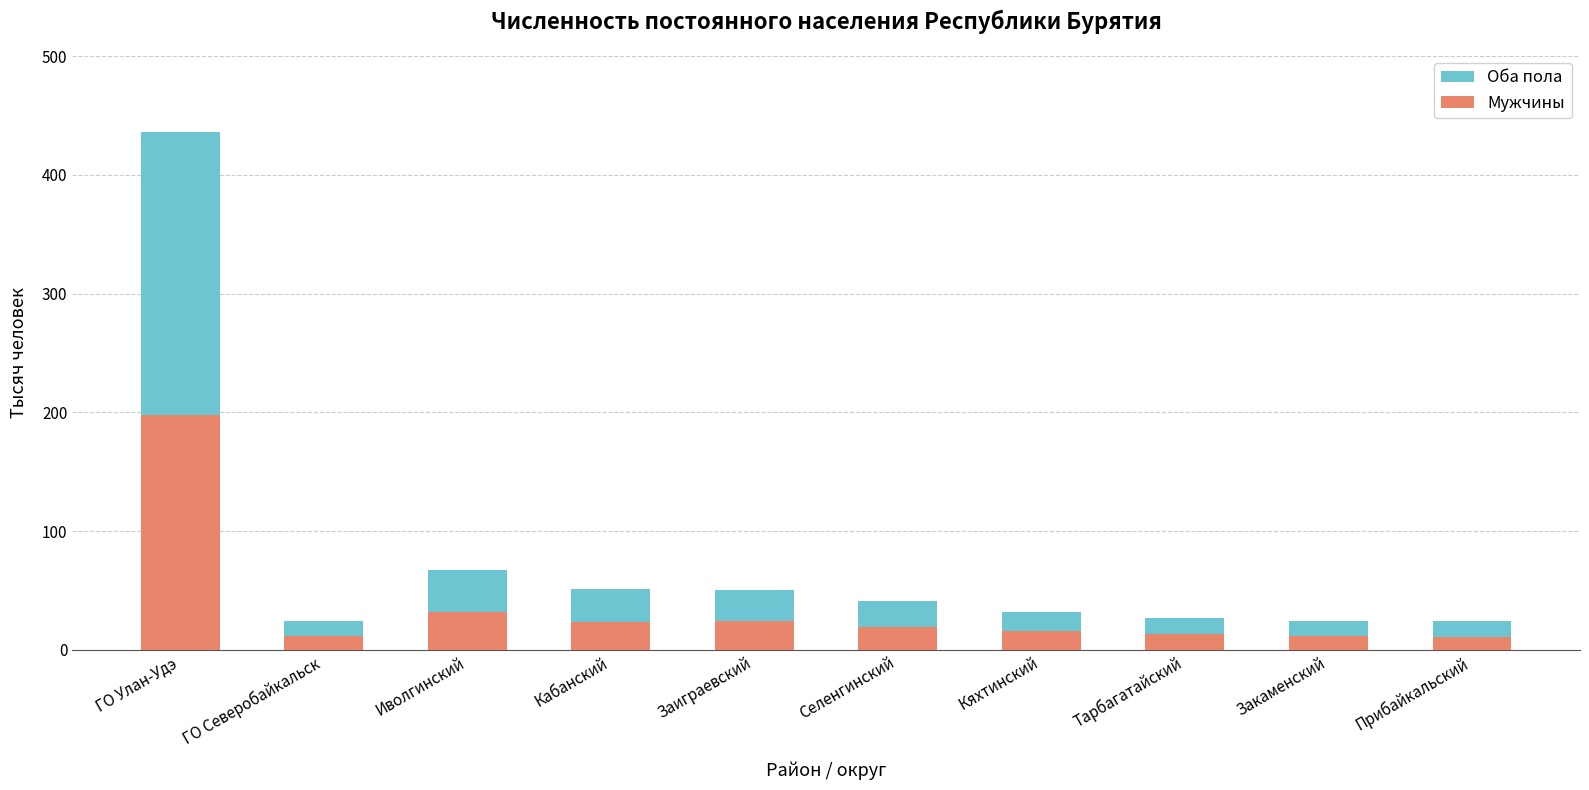

What is the difference between the Оба пола values at Прибайкальский and ГО Северобайкальск?

0.5